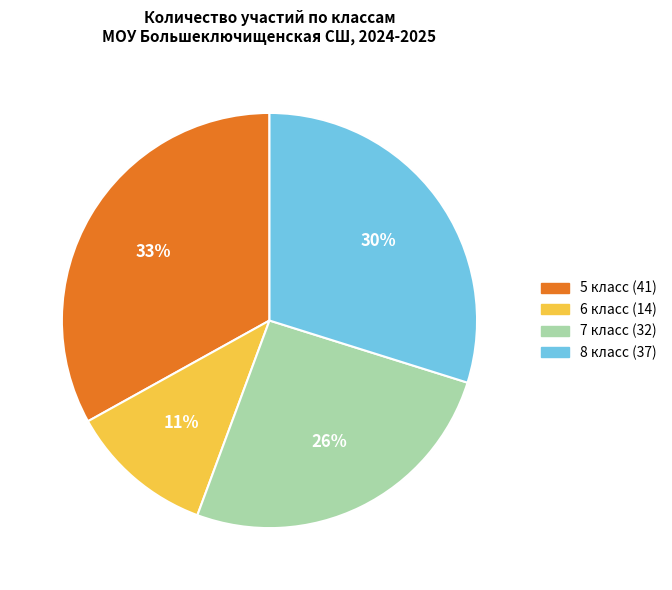

To the nearest percent, what is the average slice percentage?

25%